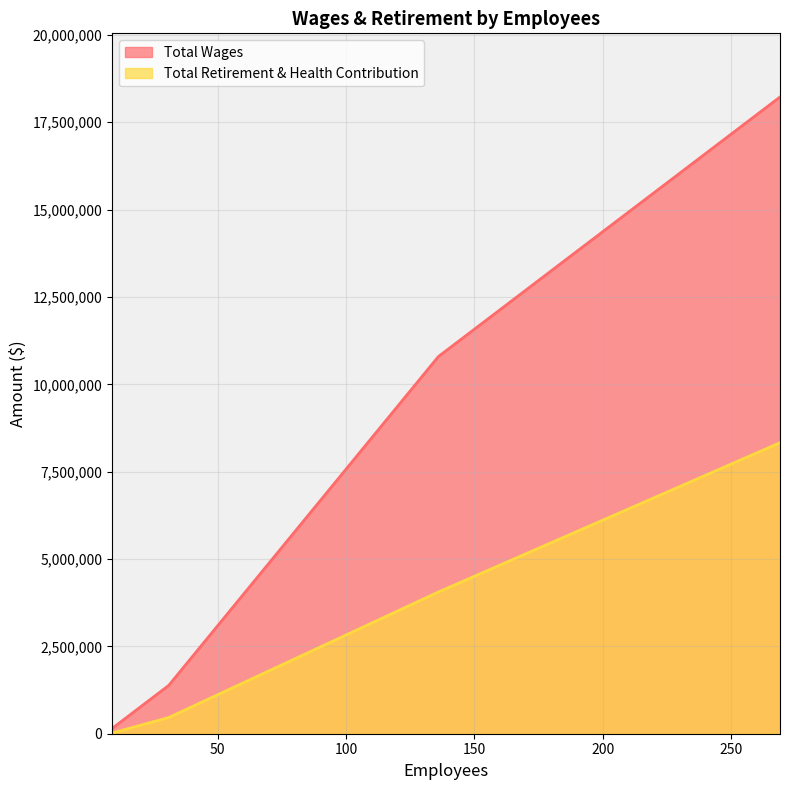

What is the difference between the maximum and minimum values in the Total Retirement & Health Contribution series?

8307294